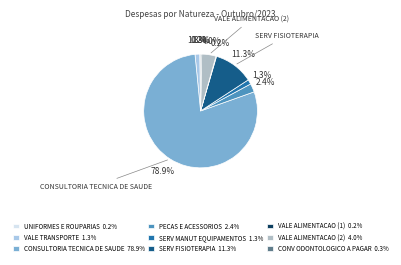

Does CONSULTORIA TECNICA DE SAUDE account for over 50% of the chart?

Yes